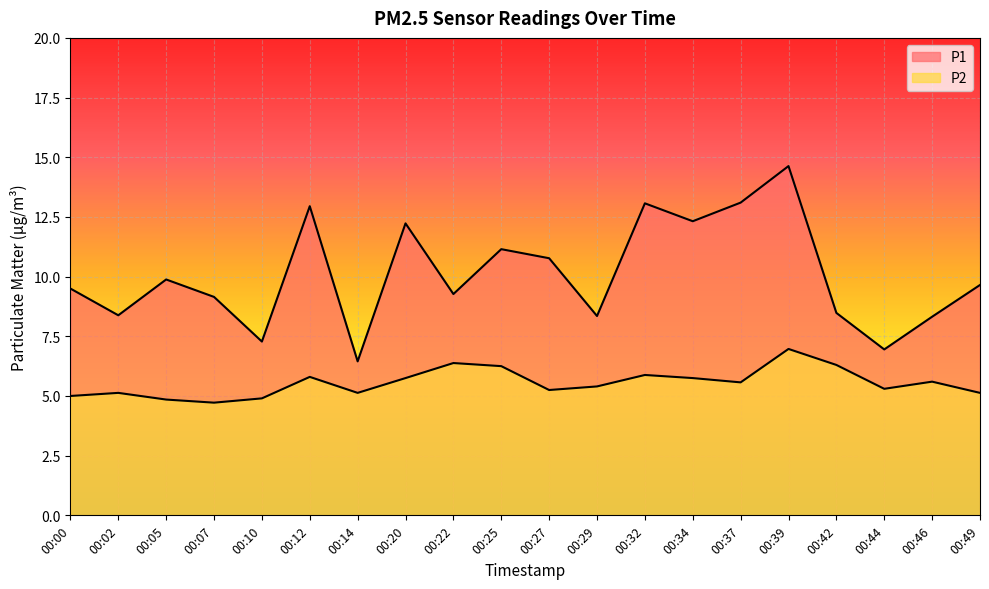

True or false: P1 and P2 intersect in this chart.

False